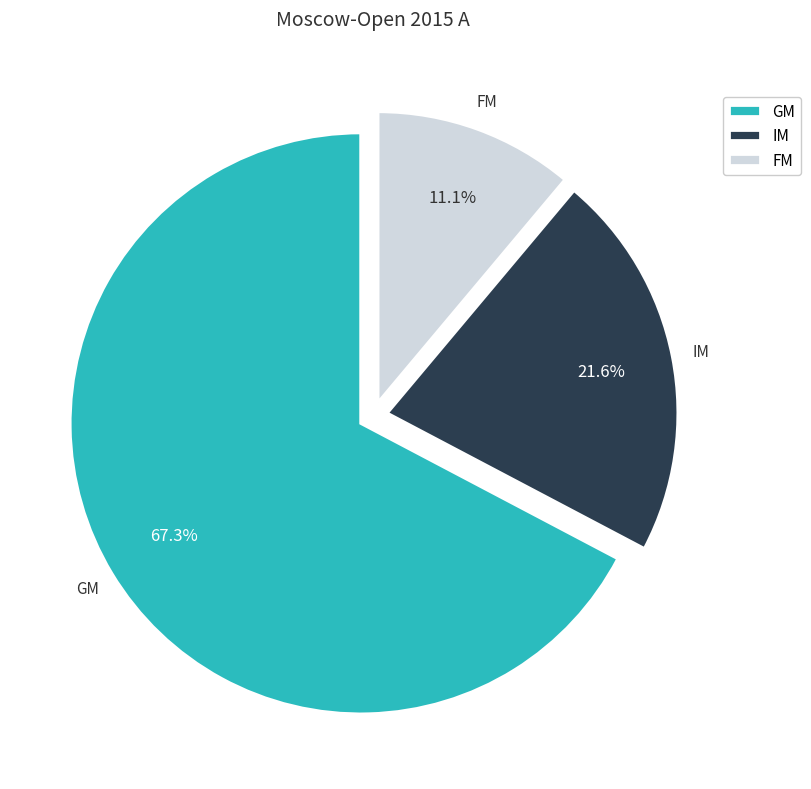

Does GM represent more than half of the total?

Yes